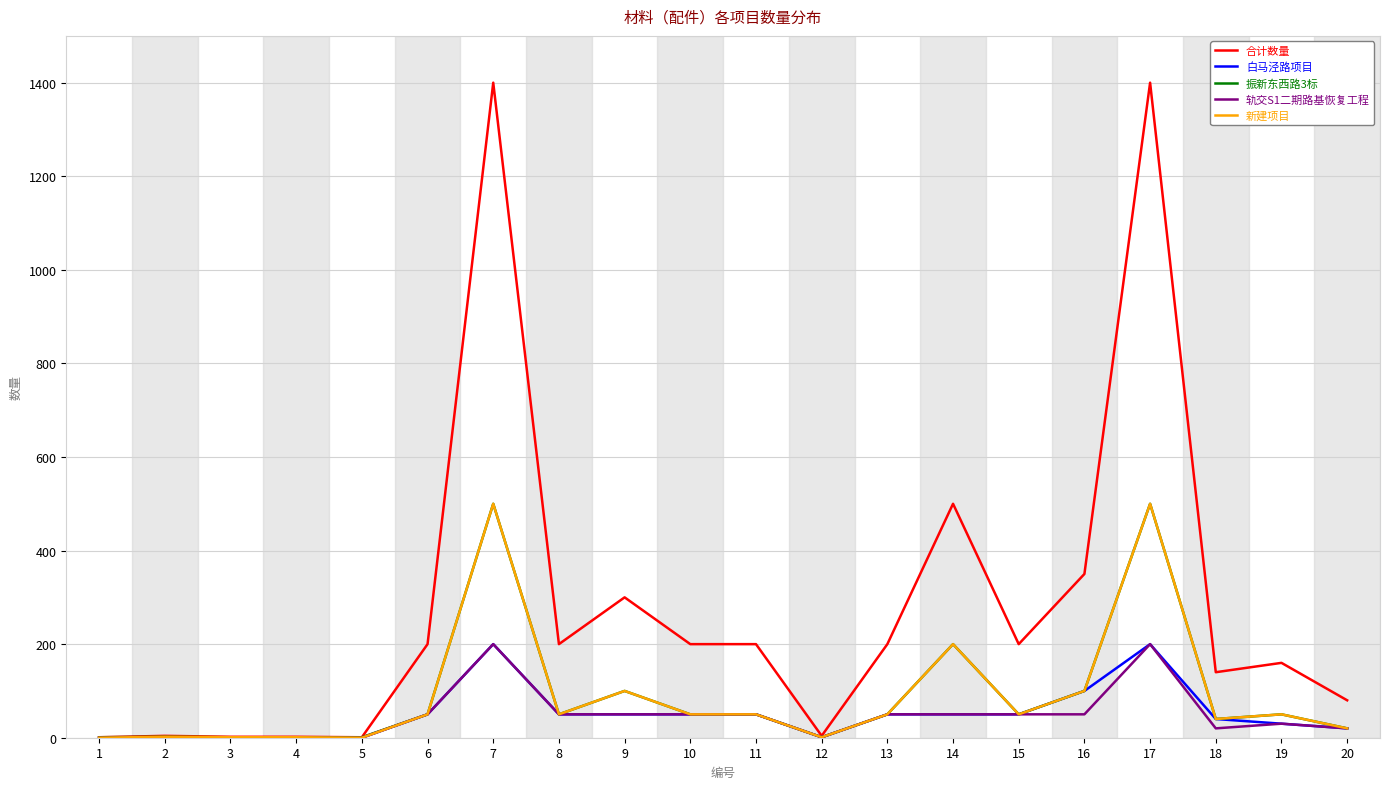

How many lines are shown in the chart?

5